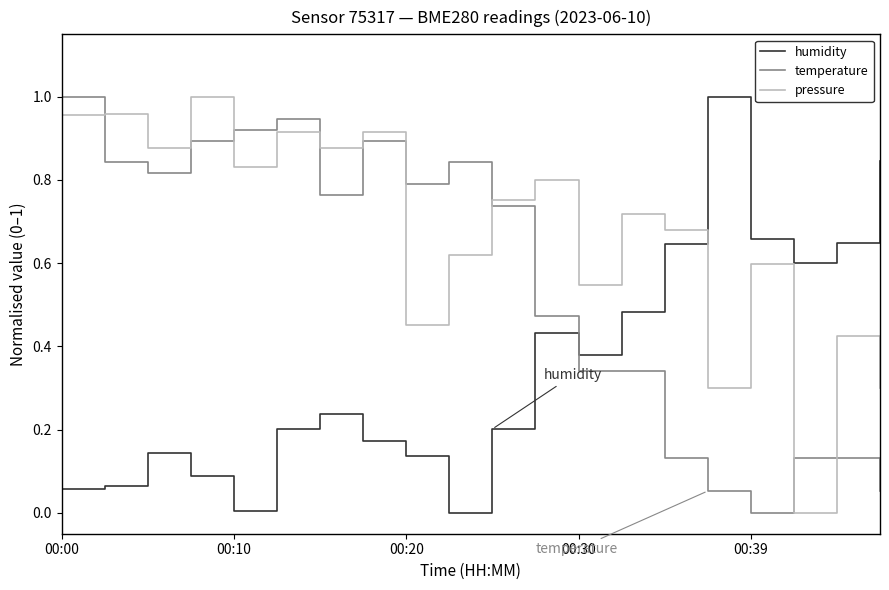

Rank the series by their average value, from highest to lowest.

pressure, temperature, humidity